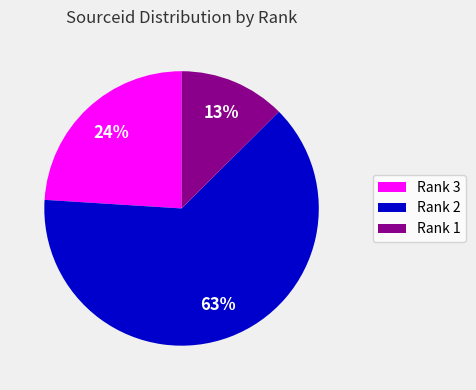

The Rank 2 slice represents 56% of the pie. True or false?

False